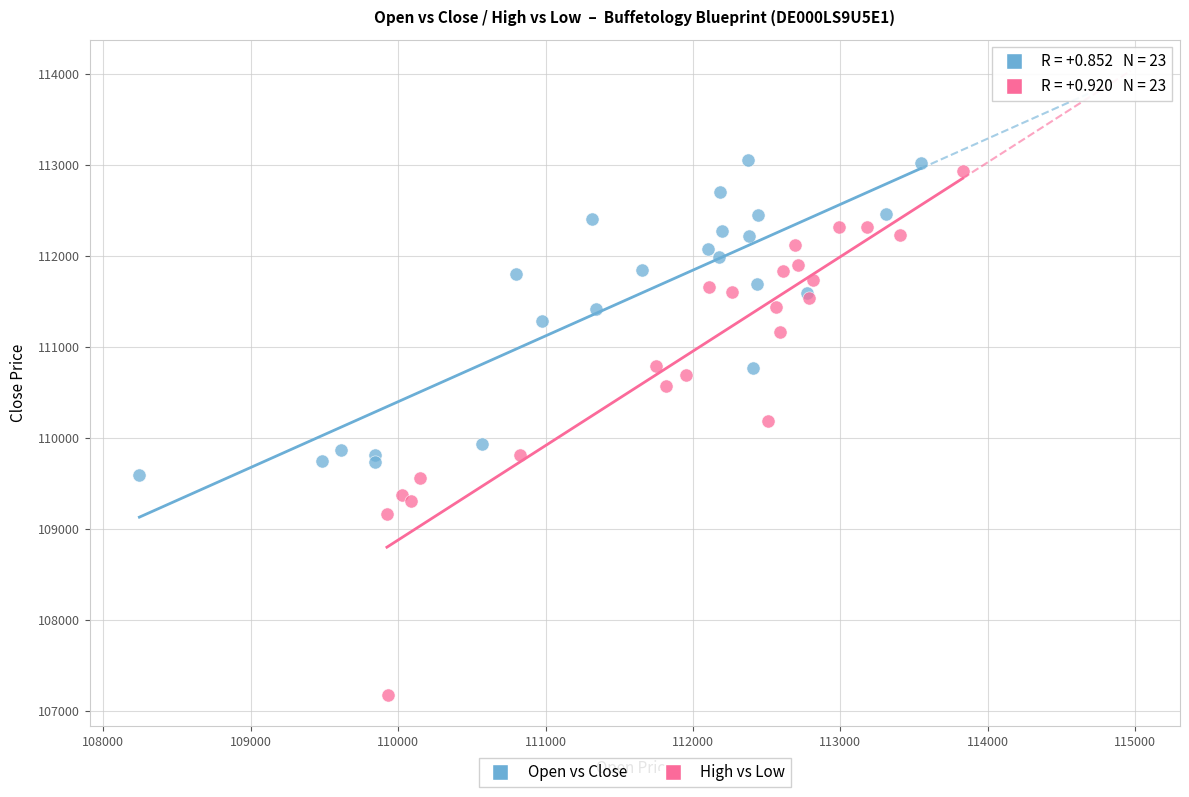

Which series has the largest Y range (max minus min)?

High vs Low